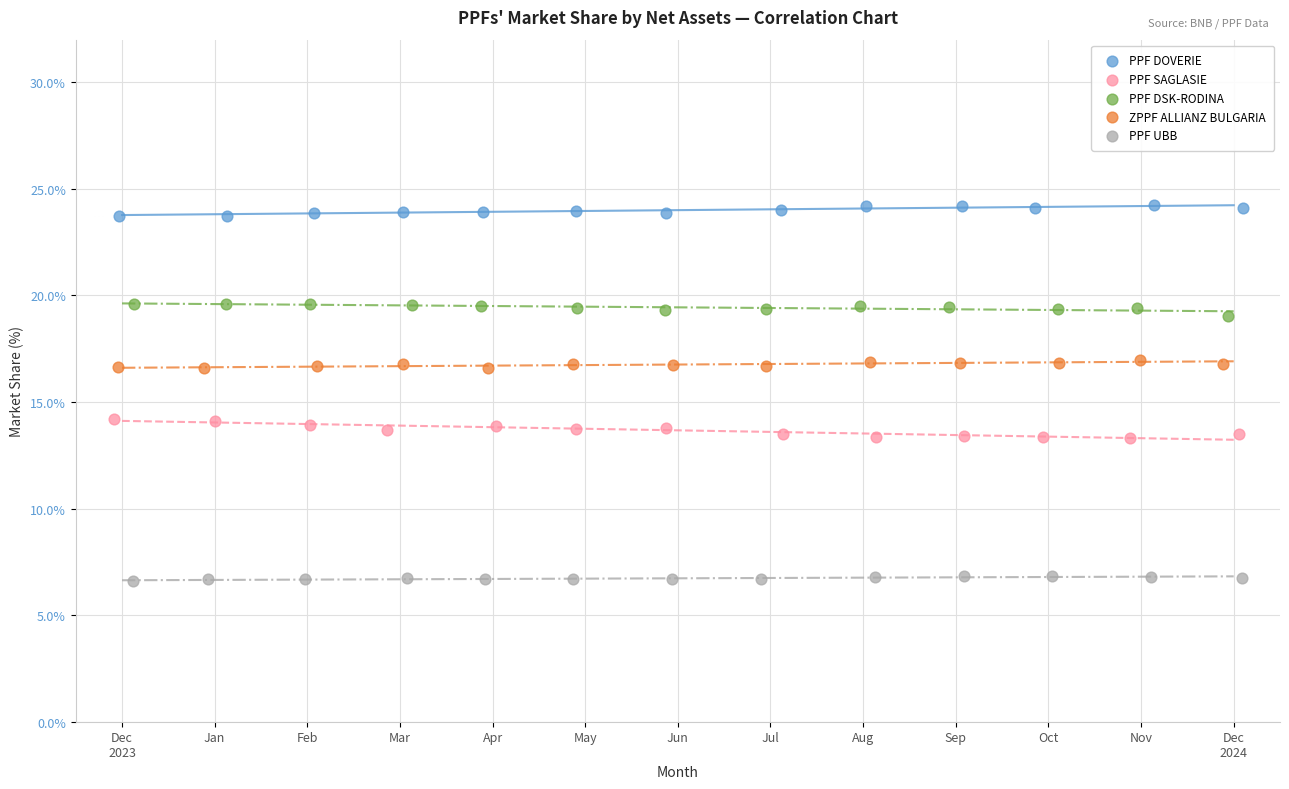

Which series contains the highest Y value?

PPF DOVERIE